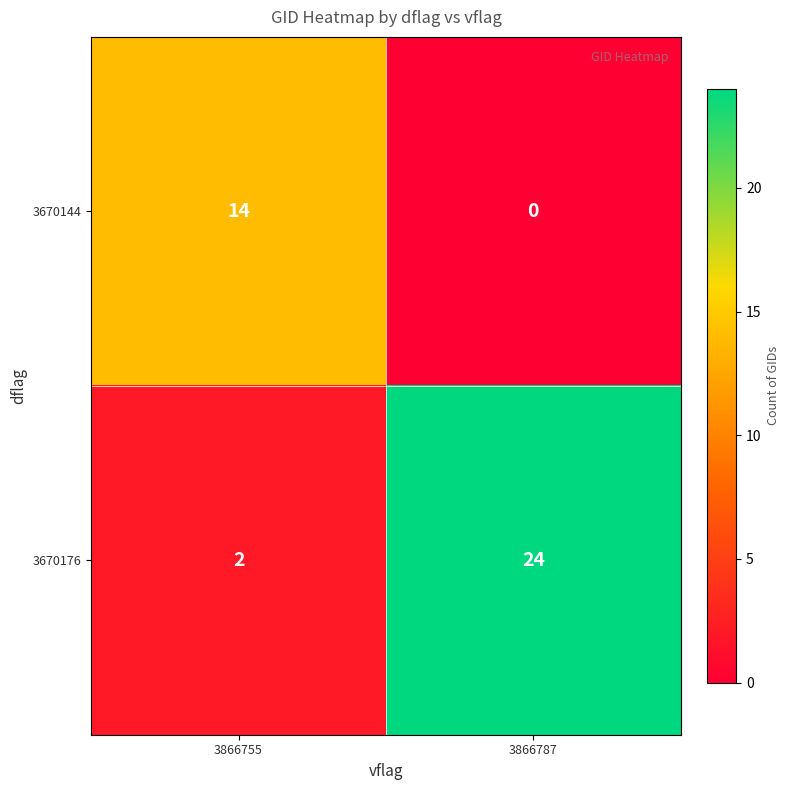

What is the sum of the 3670176 values at 3866755 and 3866787?

26